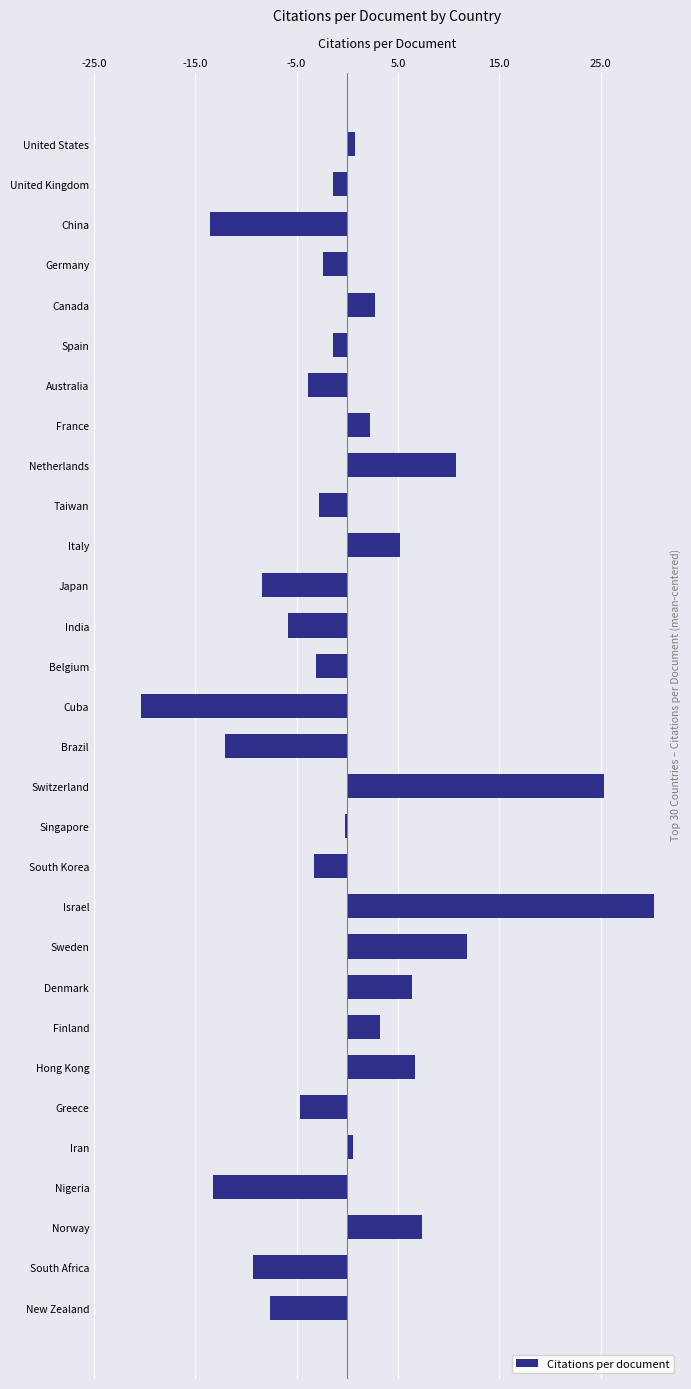

What is the label of the 18th bar from the bottom?

India